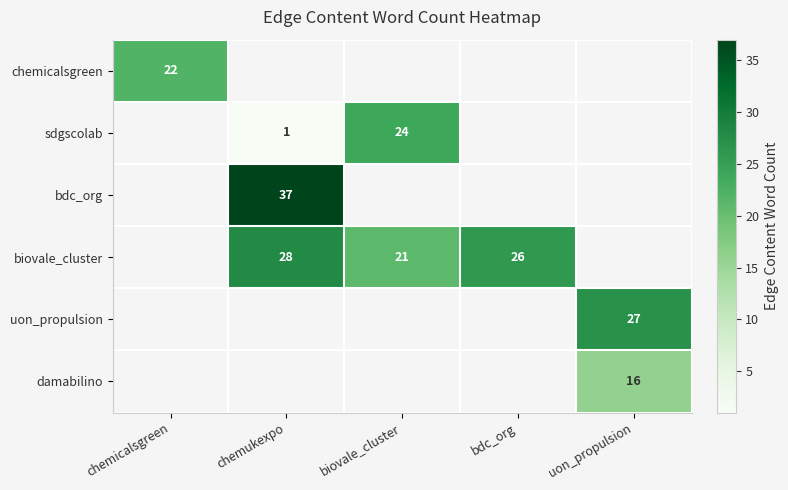

The damabilino series shows 27 at uon_propulsion. True or false?

False